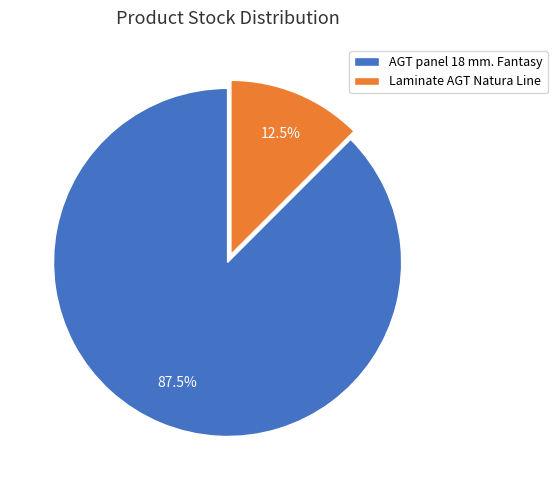

What is the largest slice in the pie chart?

AGT panel 18 mm. Fantasy